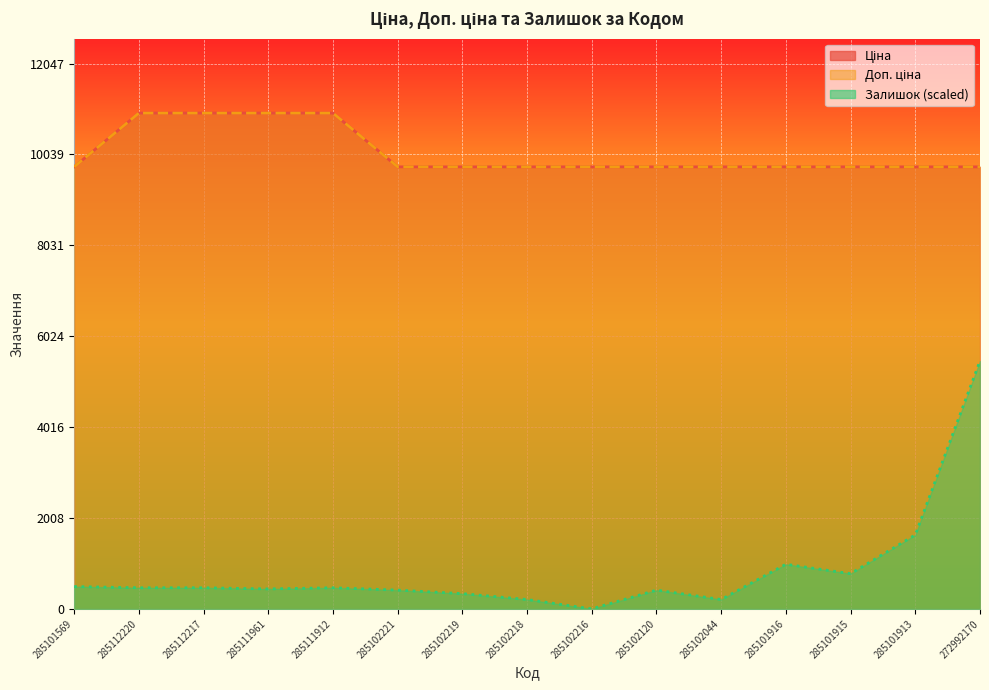

Where is Доп. ціна nearest to the value 10358?

285101569